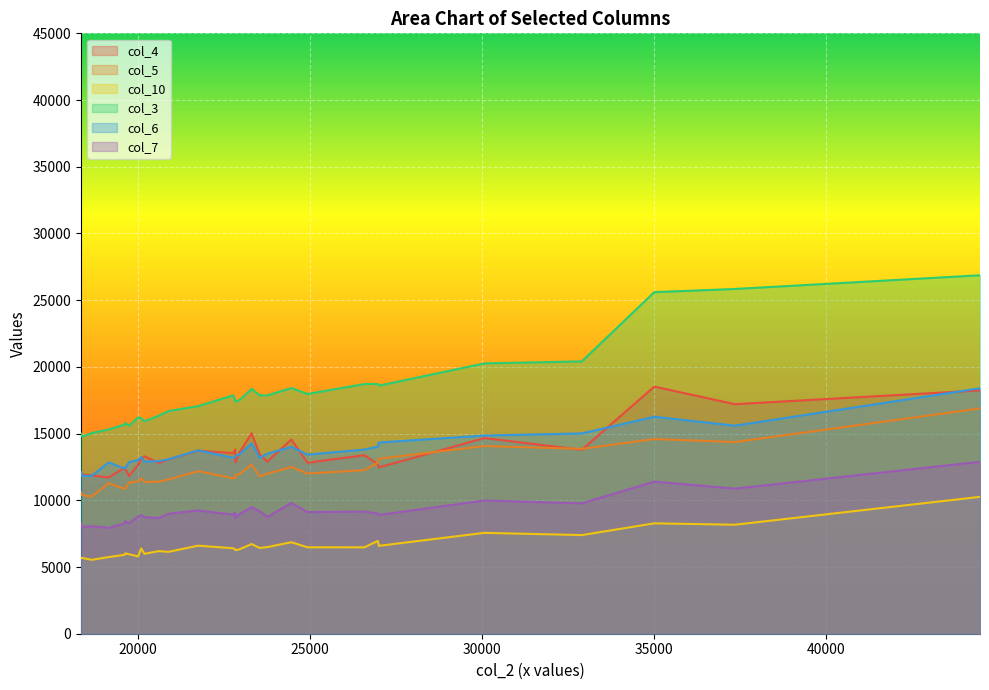

Which series has the widest spread of values?

col_3